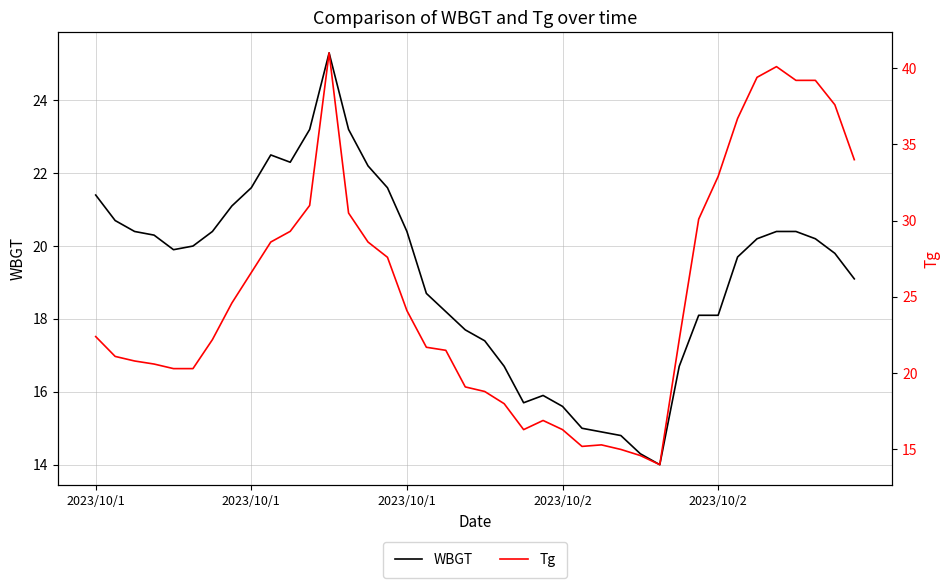

What is the greatest value displayed?

41.0